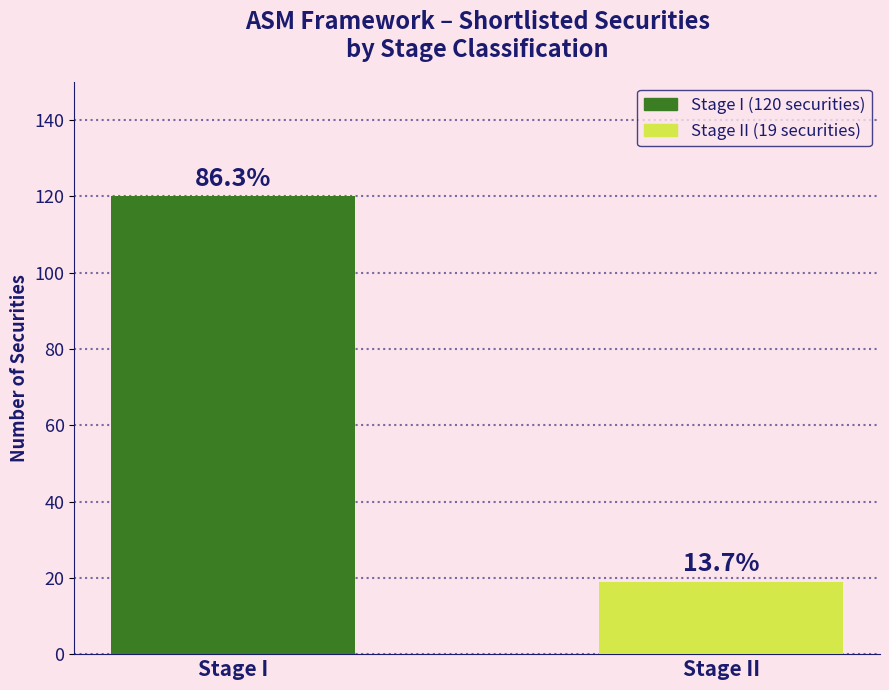

Does the chart contain any negative values?

No